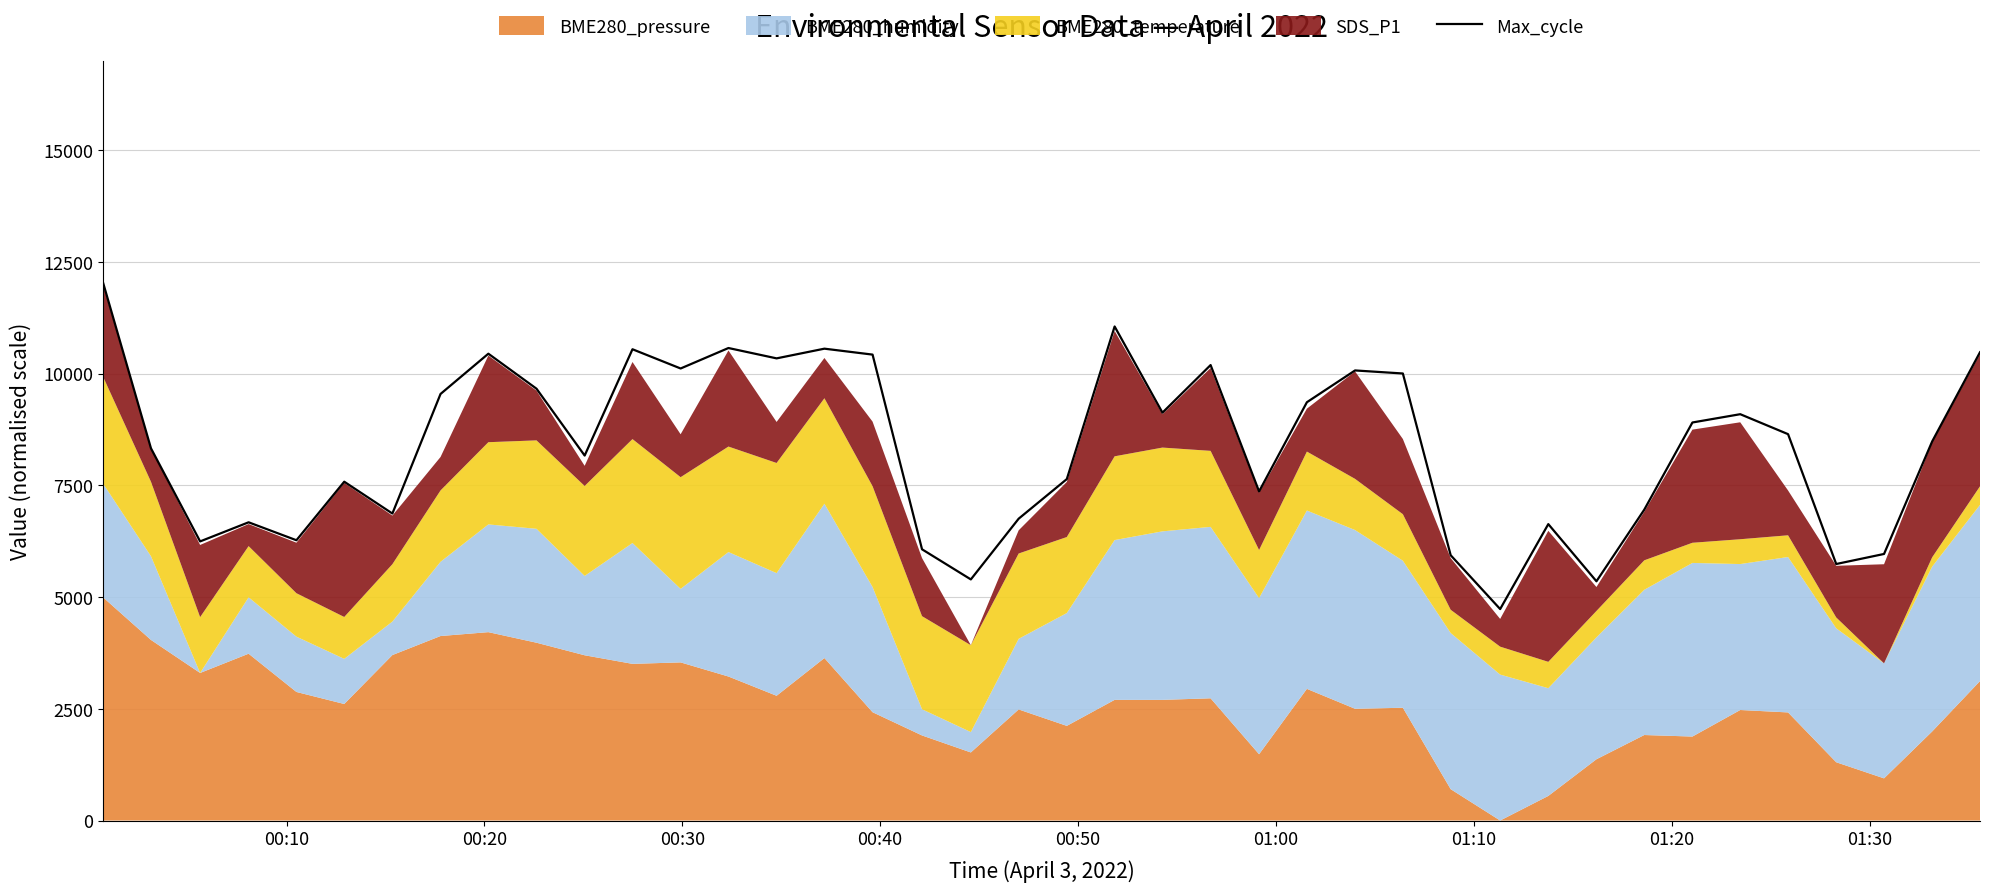

What is the maximum value for Max_cycle?

12056.9